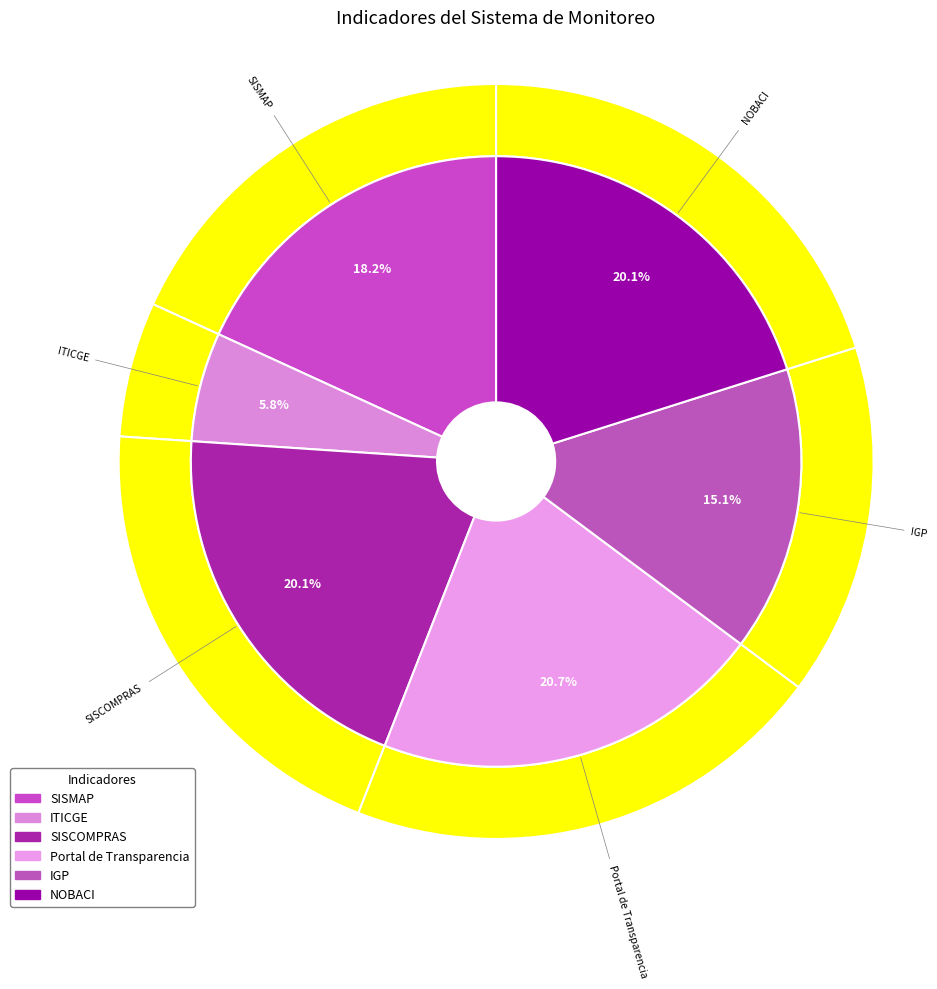

Is it true that Portal de Transparencia is 35% of the pie?

False